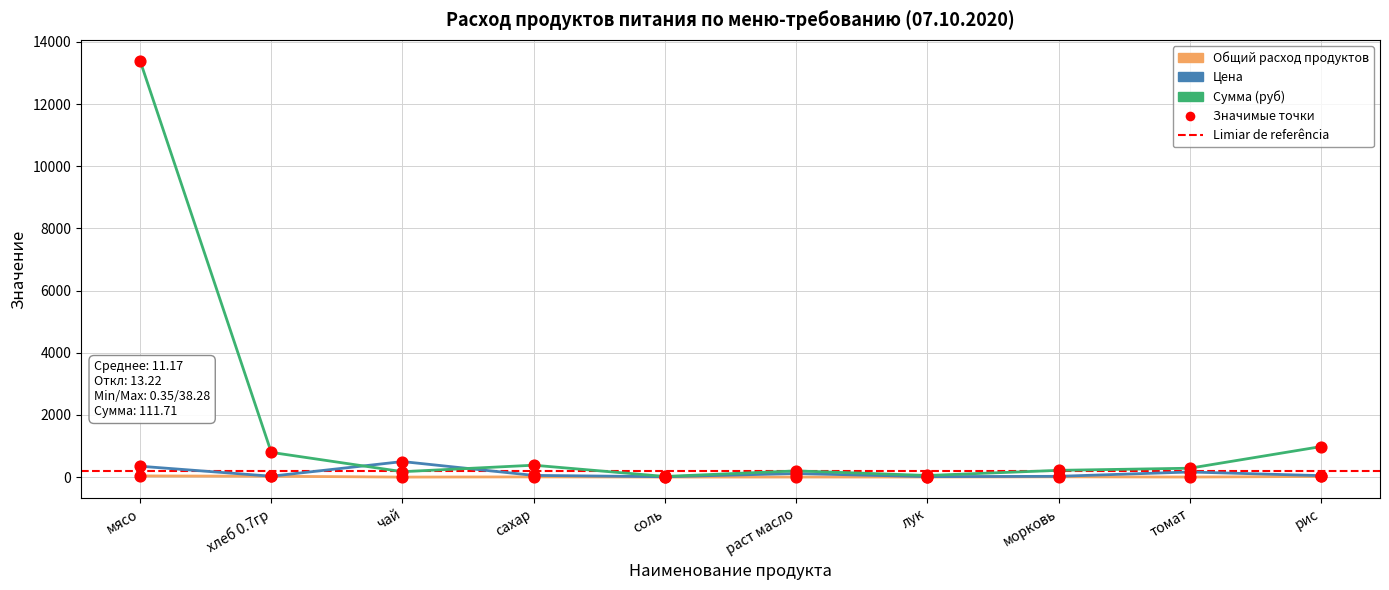

At how many categories does at least one series exceed 12660?

1